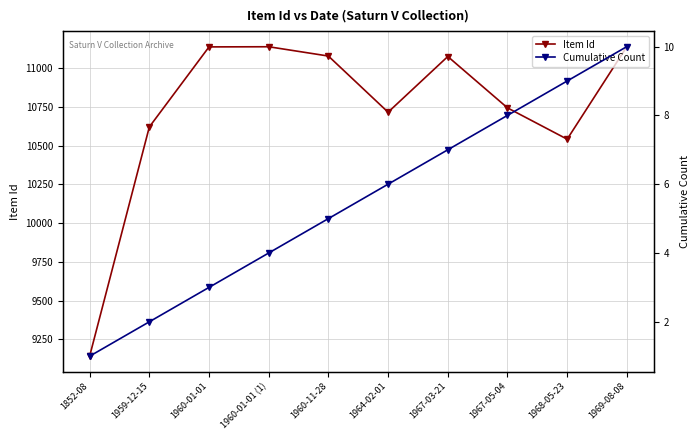

Is this an area chart (filled region under the line)?

No